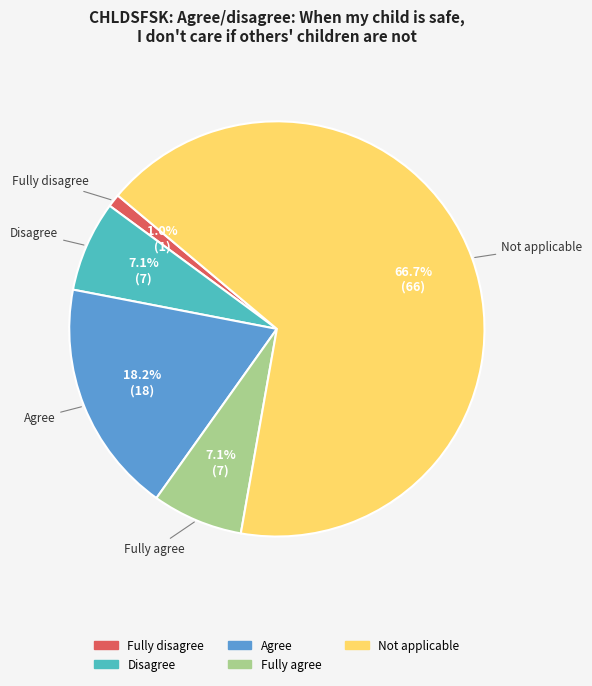

Is there any slice that represents more than half of the pie?

Yes